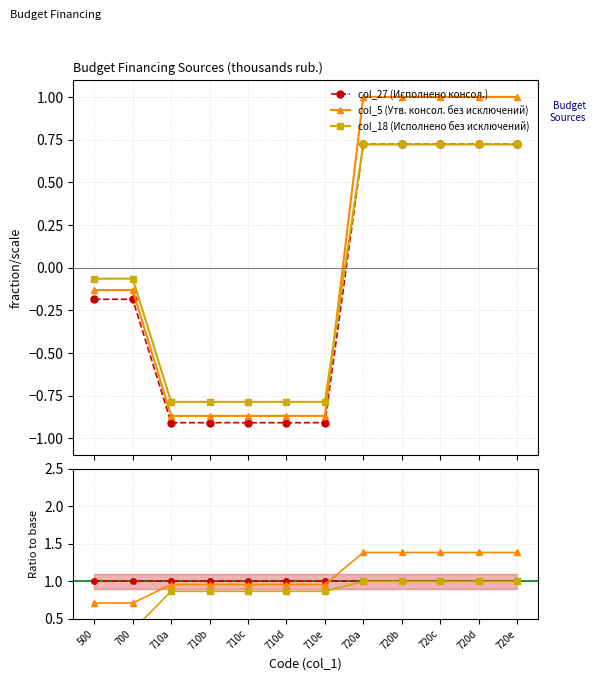

At which category does the chart reach its peak across all series?

720a